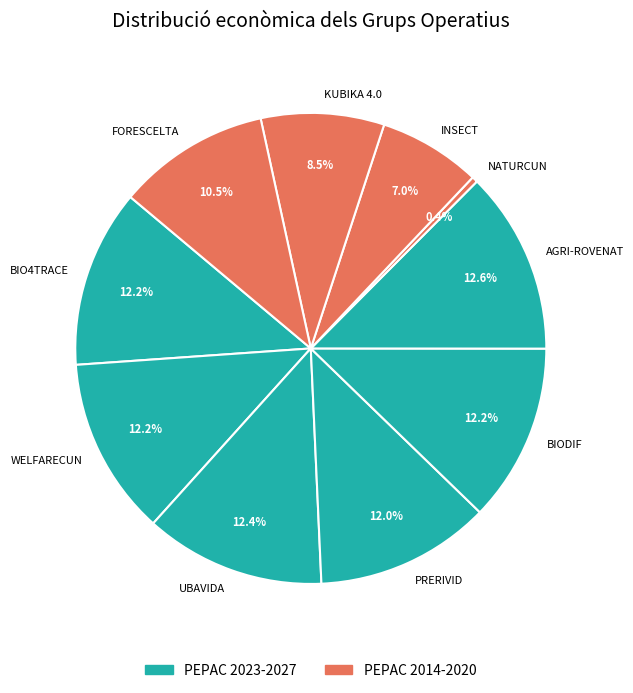

Does any single category account for the majority?

No